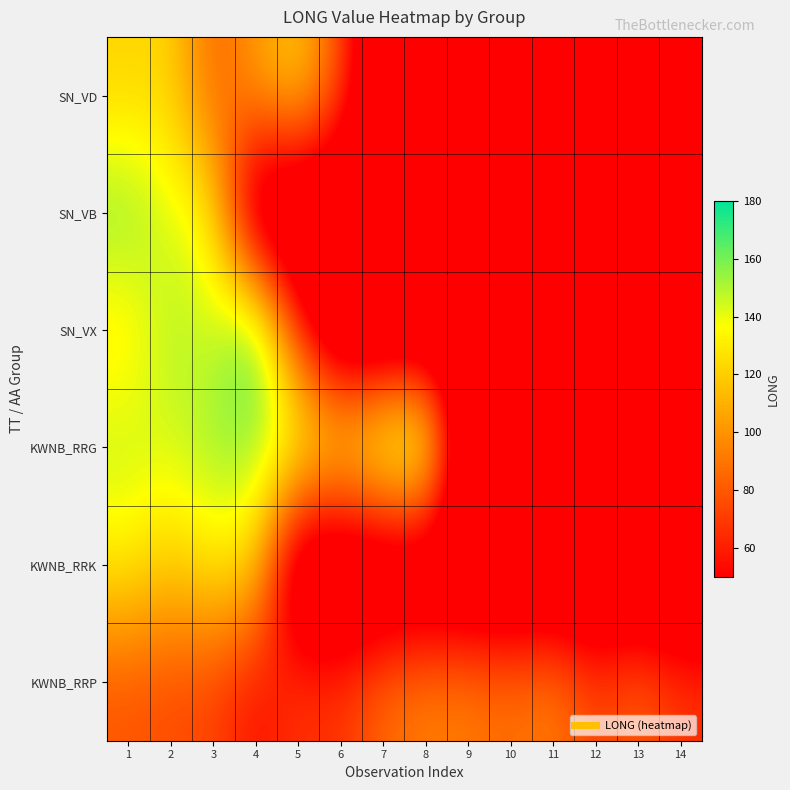

Which series has the largest total across all categories?

KWNB_RRG